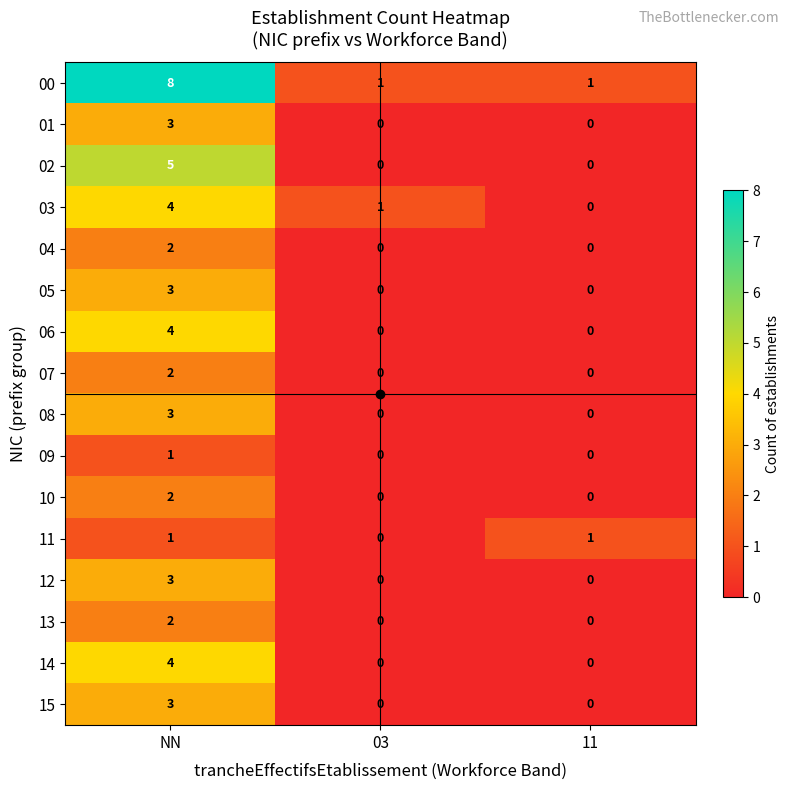

Count the number of categories in the chart.

3